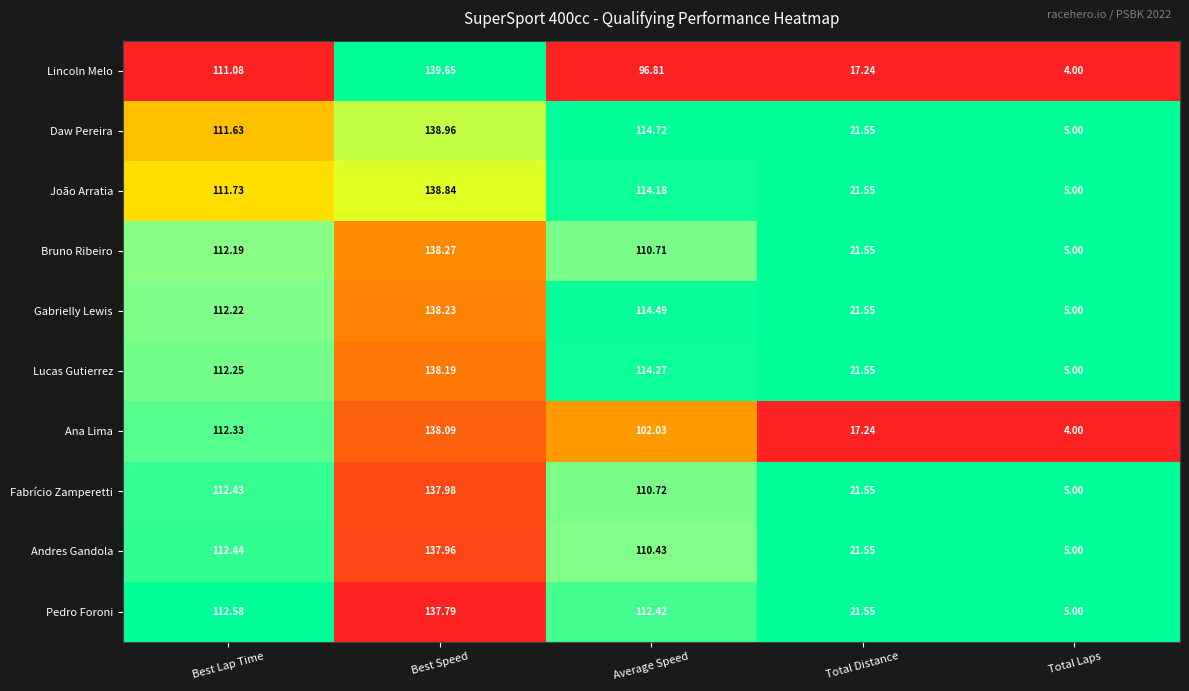

At which category is the sum across all series the highest?

Best Speed